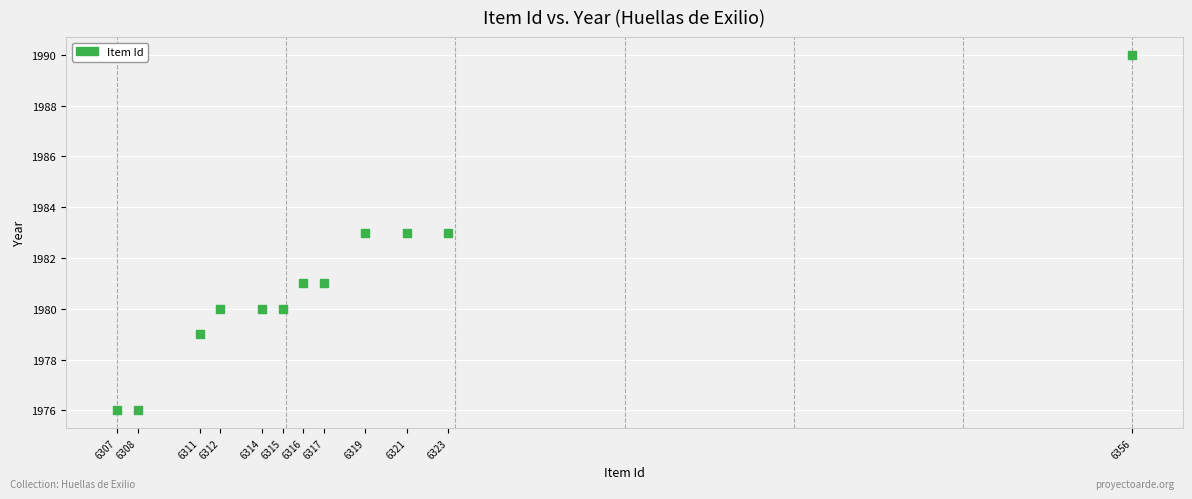

What is the average Y value?

1981